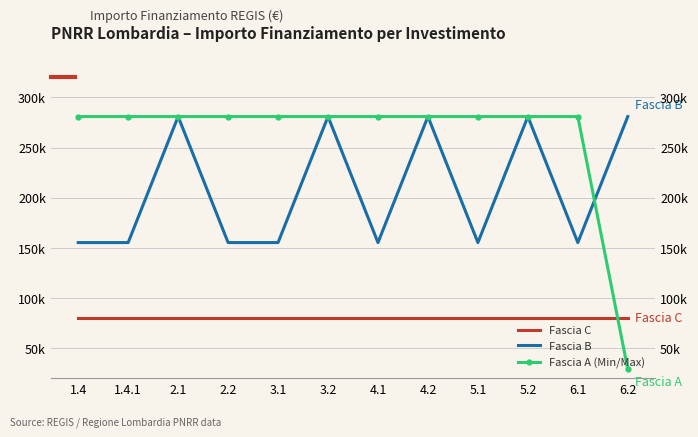

Where is Fascia B nearest to the value 218083?

1.4